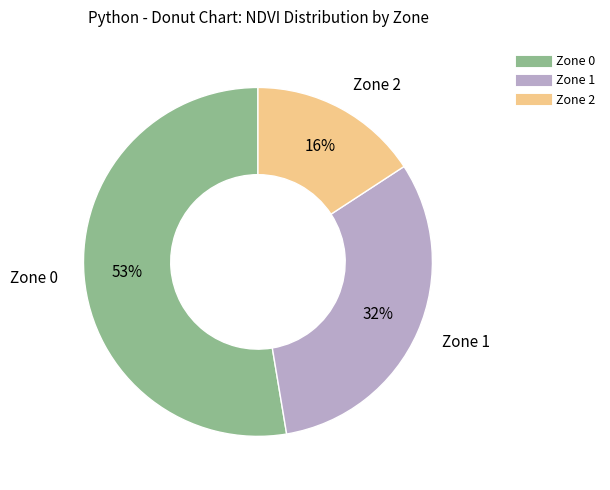

The Zone 2 slice represents 16% of the pie. True or false?

True